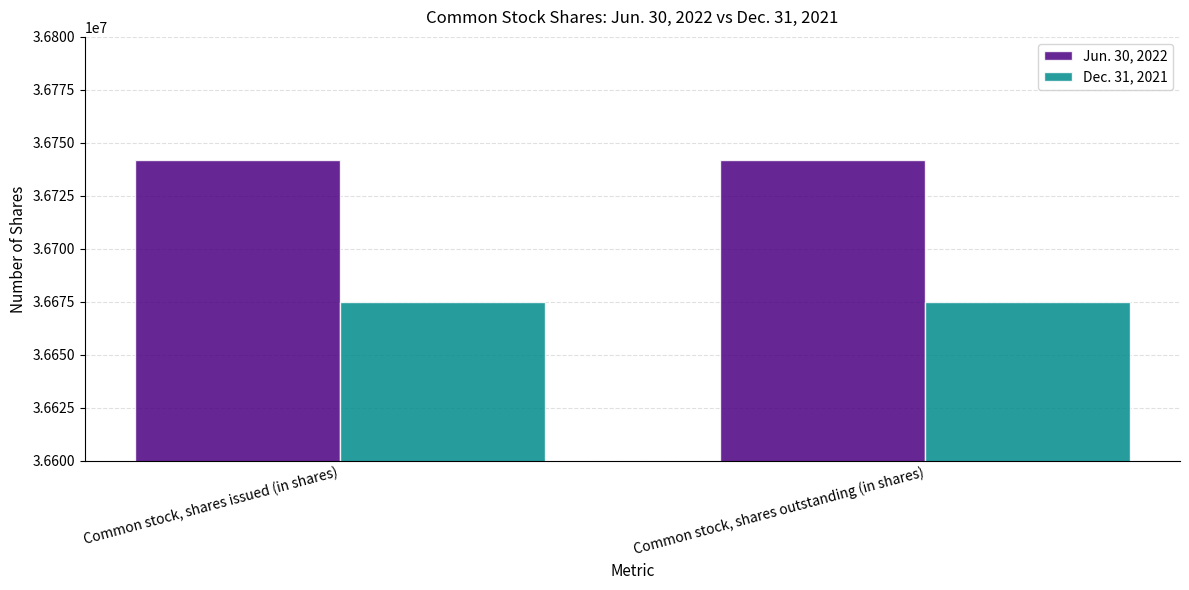

What is the smallest value displayed?

36675000